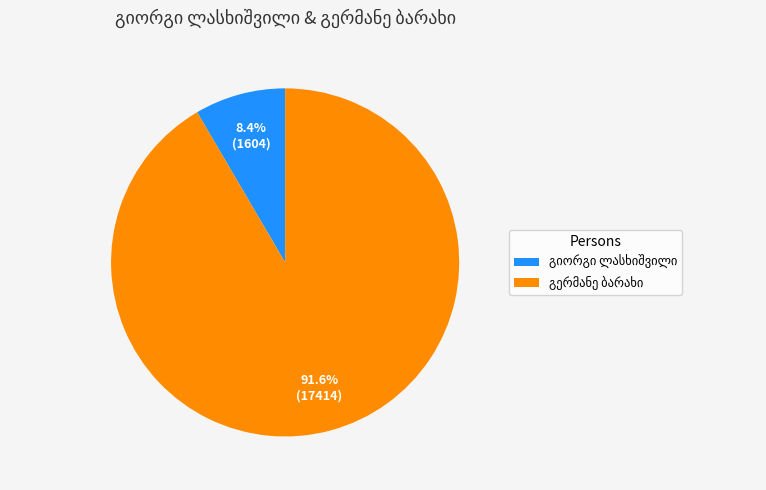

Does any single category account for the majority?

Yes